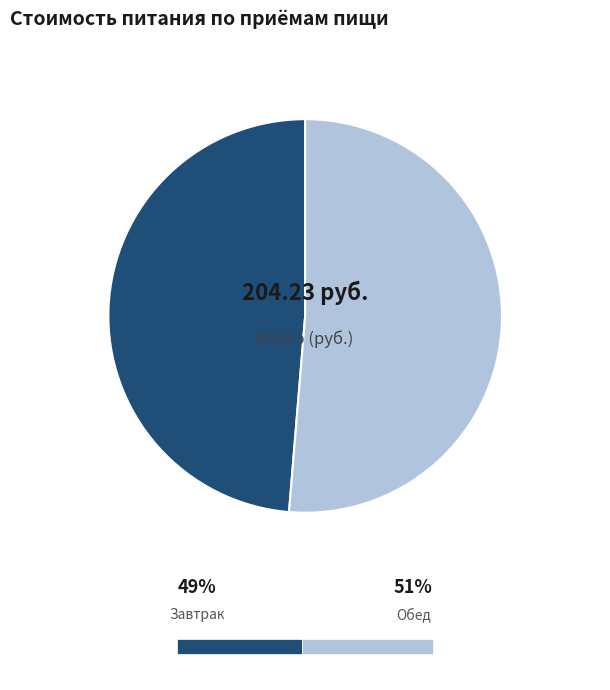

Which slice is the smallest?

Завтрак